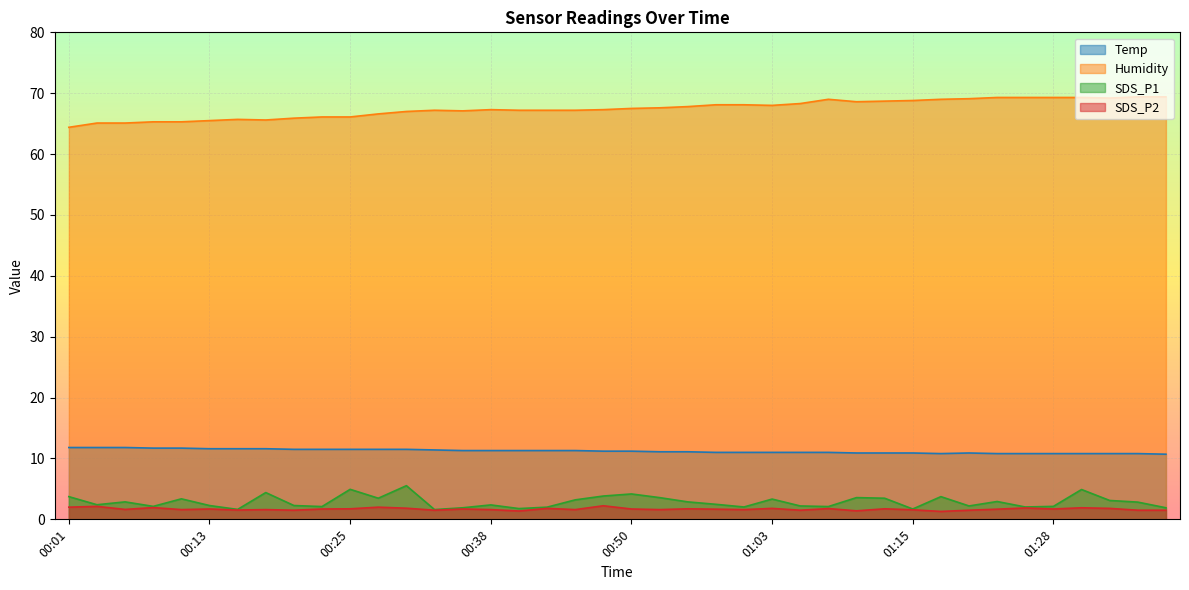

Where is the first local maximum for SDS_P2?

00:03